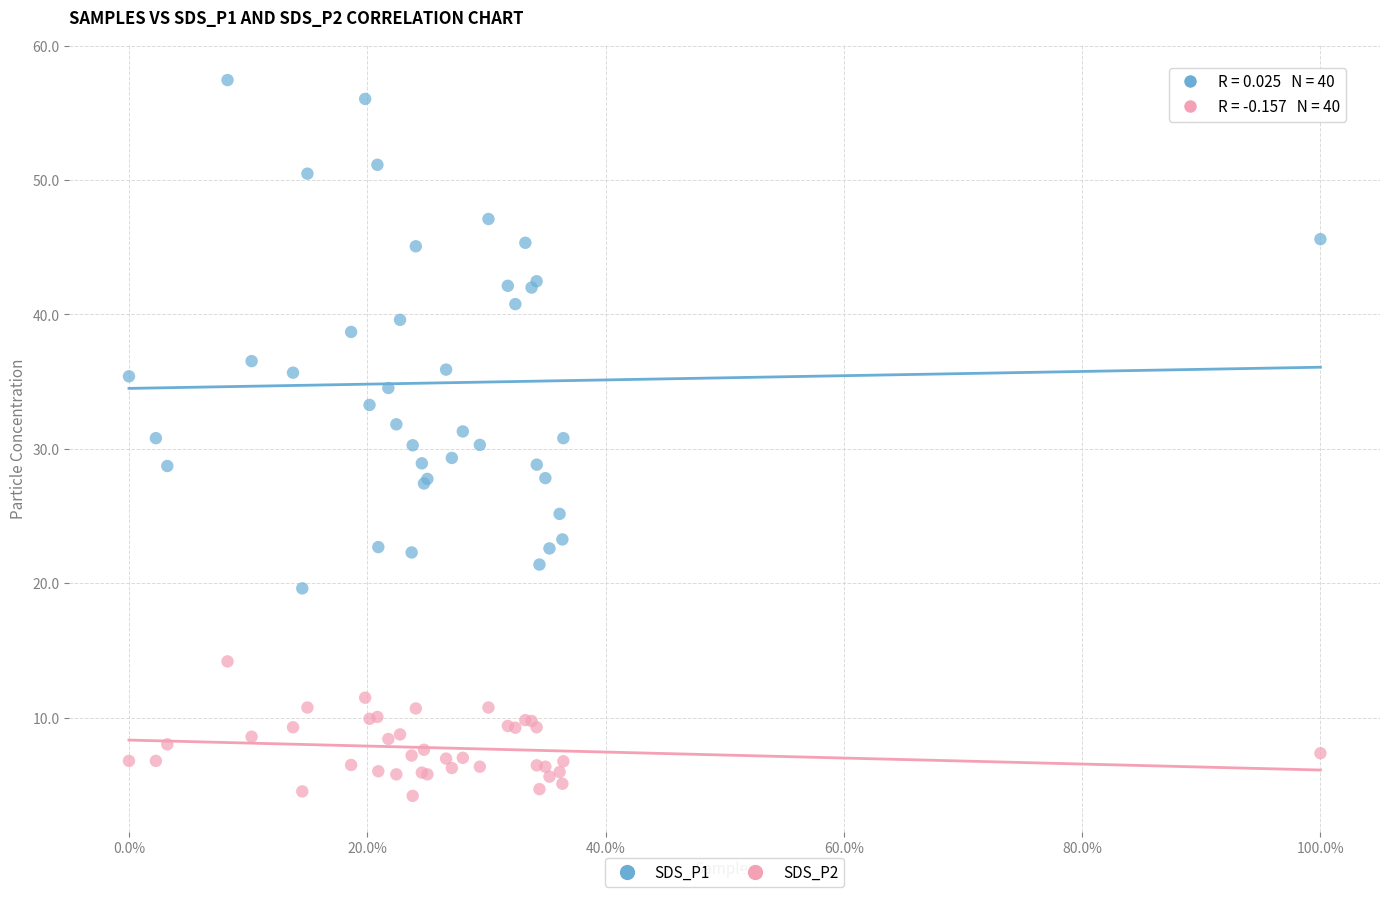

Which series contains the highest Y value?

SDS_P1